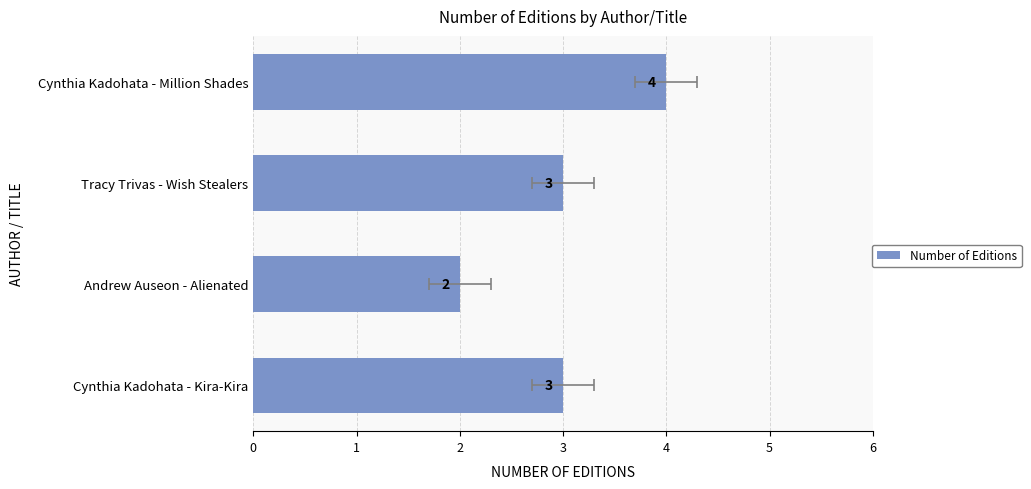

How many values are between 3 and 4?

3